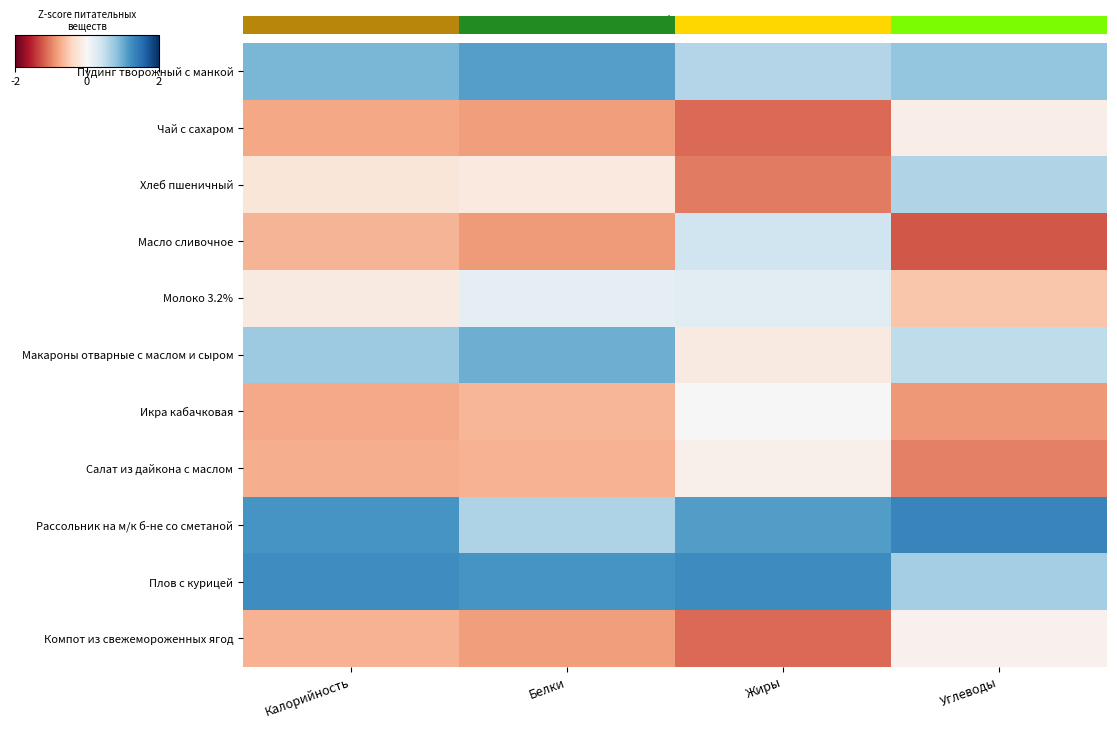

List the labels in order of Компот из свежемороженных ягод value, smallest first.

Жиры, Белки, Калорийность, Углеводы